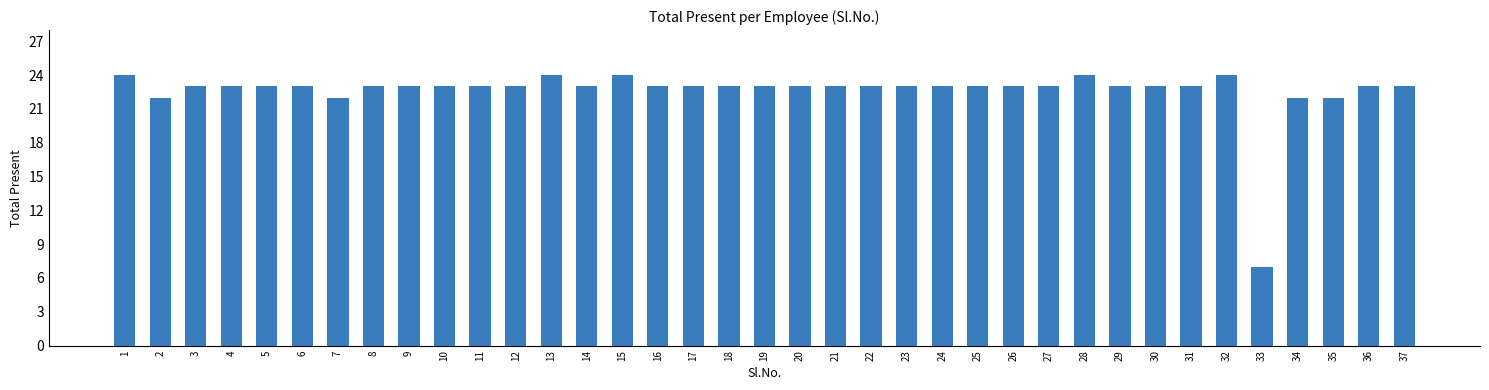

What is the value of the 3rd bar from the left?

23